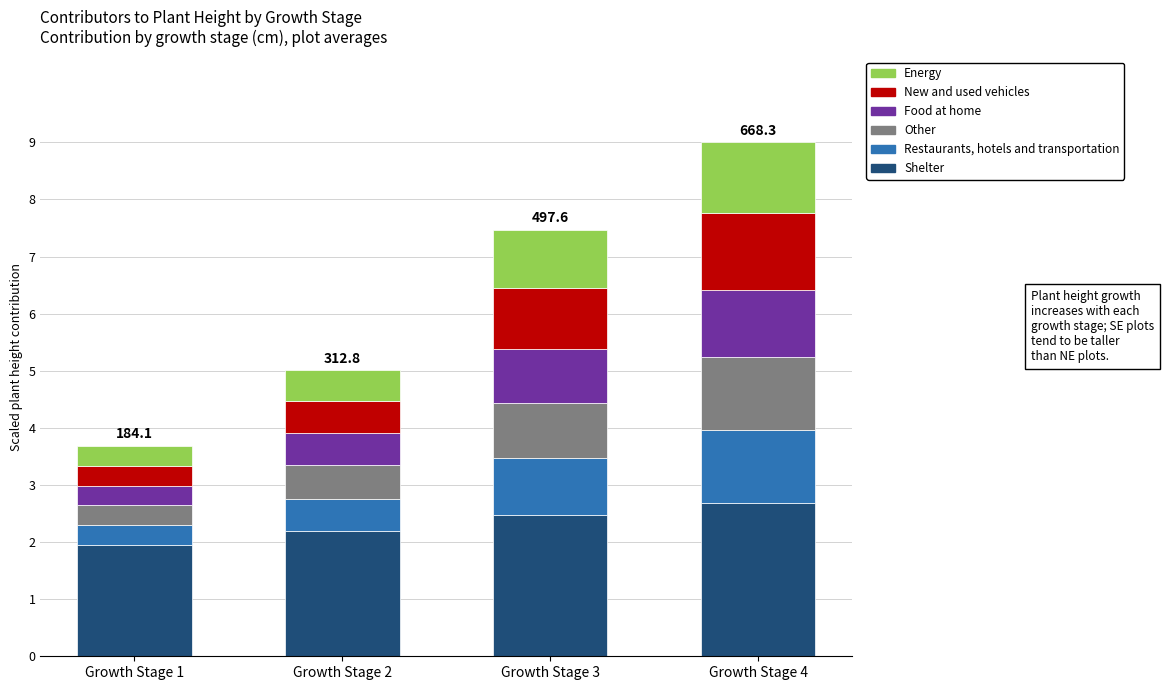

What is the total value across all series at Growth Stage 3?

7.5